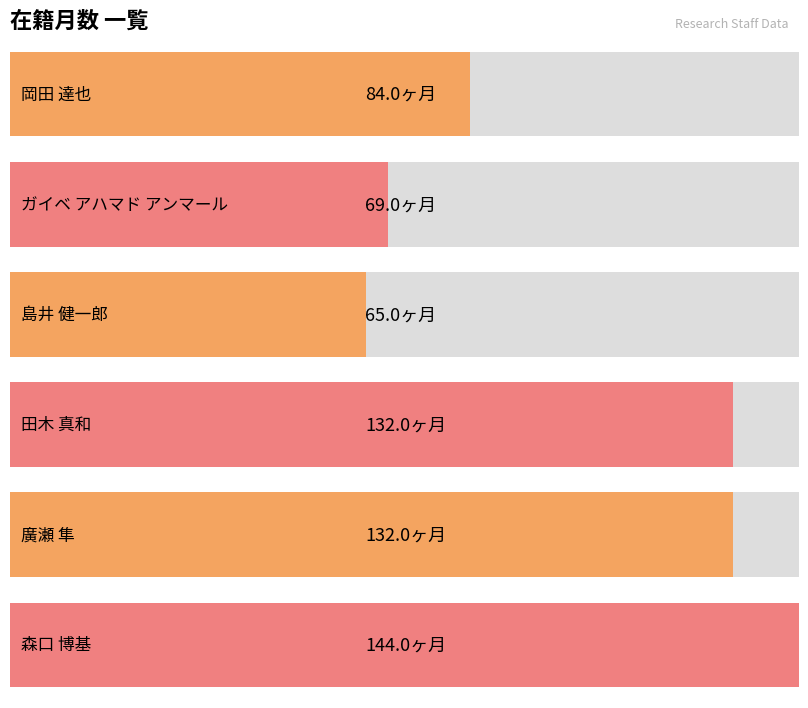

What is the difference between the second highest and minimum values?

67